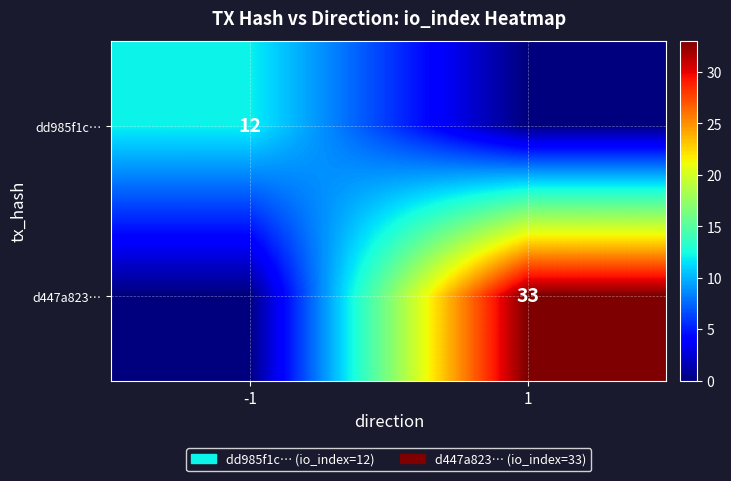

True or false: d447a823… has a value of 56 at 1.

False